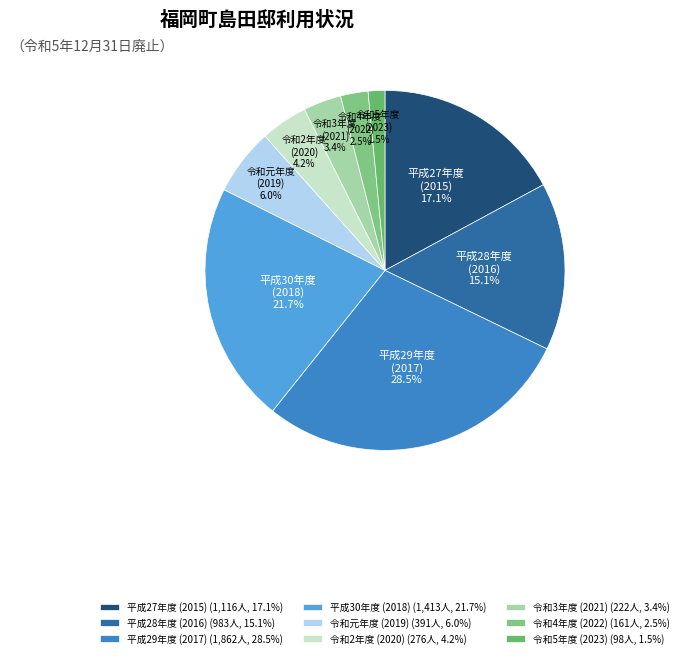

Between 平成30年度 (2018) and 令和元年度 (2019), which is larger?

平成30年度 (2018)